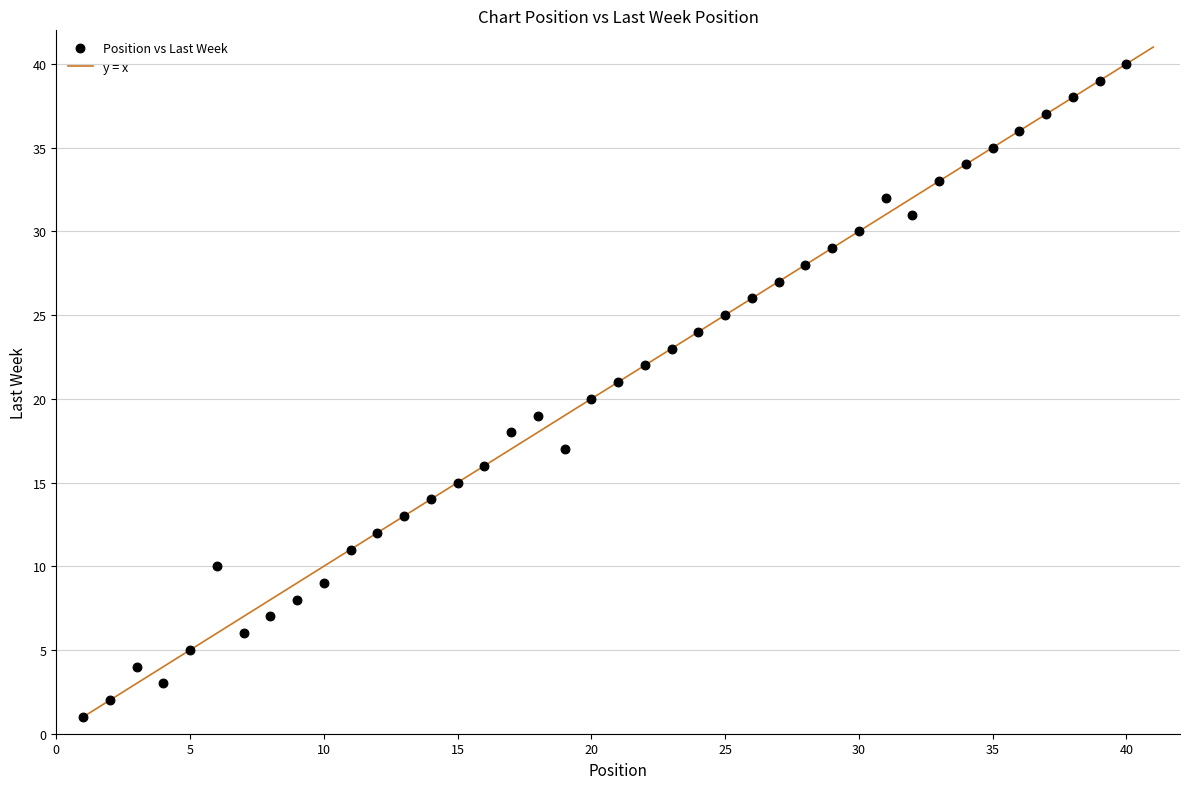

What is the range of Y values (max minus min)?

39